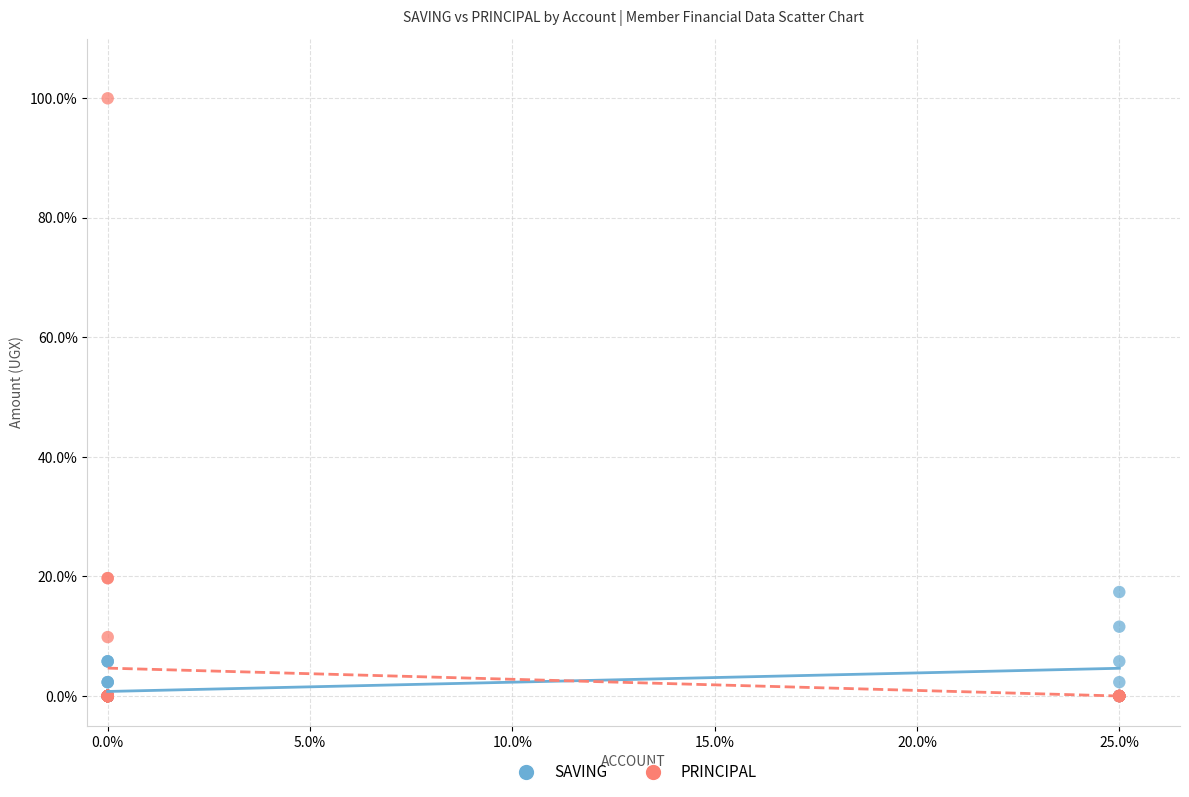

Which series reaches the maximum Y coordinate?

PRINCIPAL